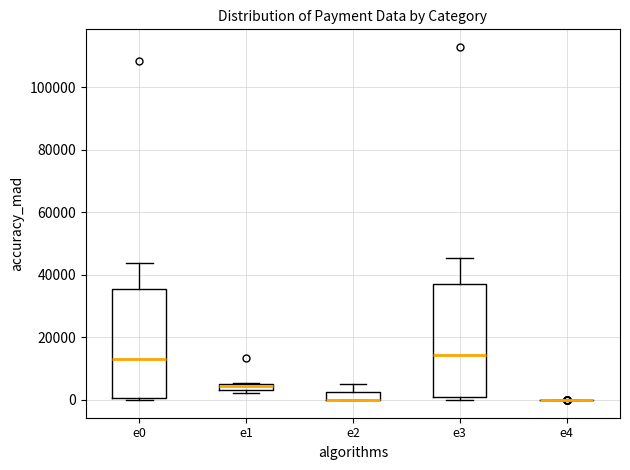

Where is the upper edge of the box for e3 on the y-axis? The values are not printed on the chart, so give them approximately, as read against the axis.

36000